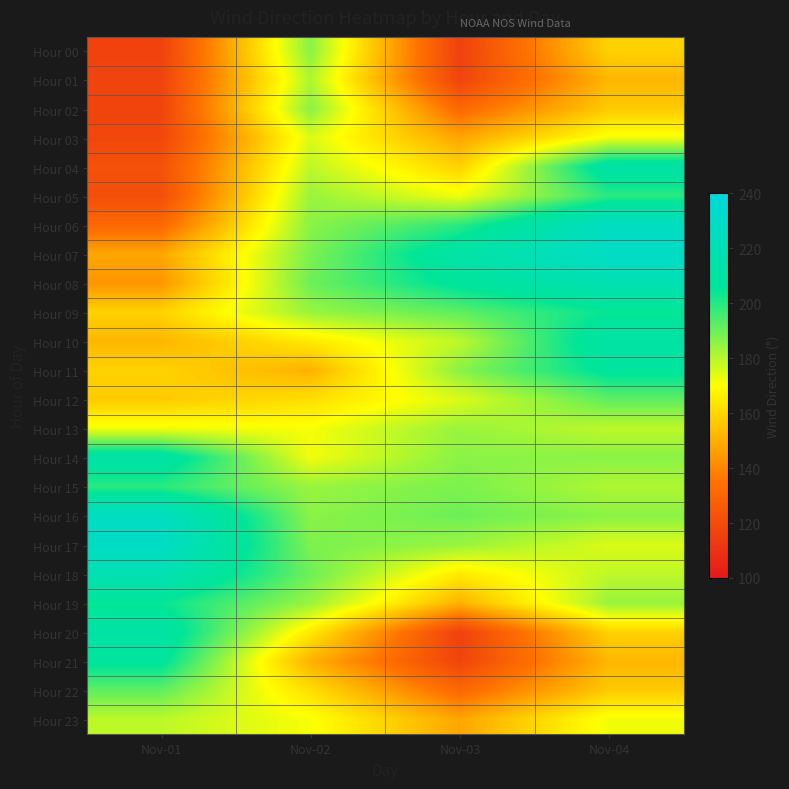

Between Nov-03 and Nov-04, which series saw the biggest shift?

Hour 04